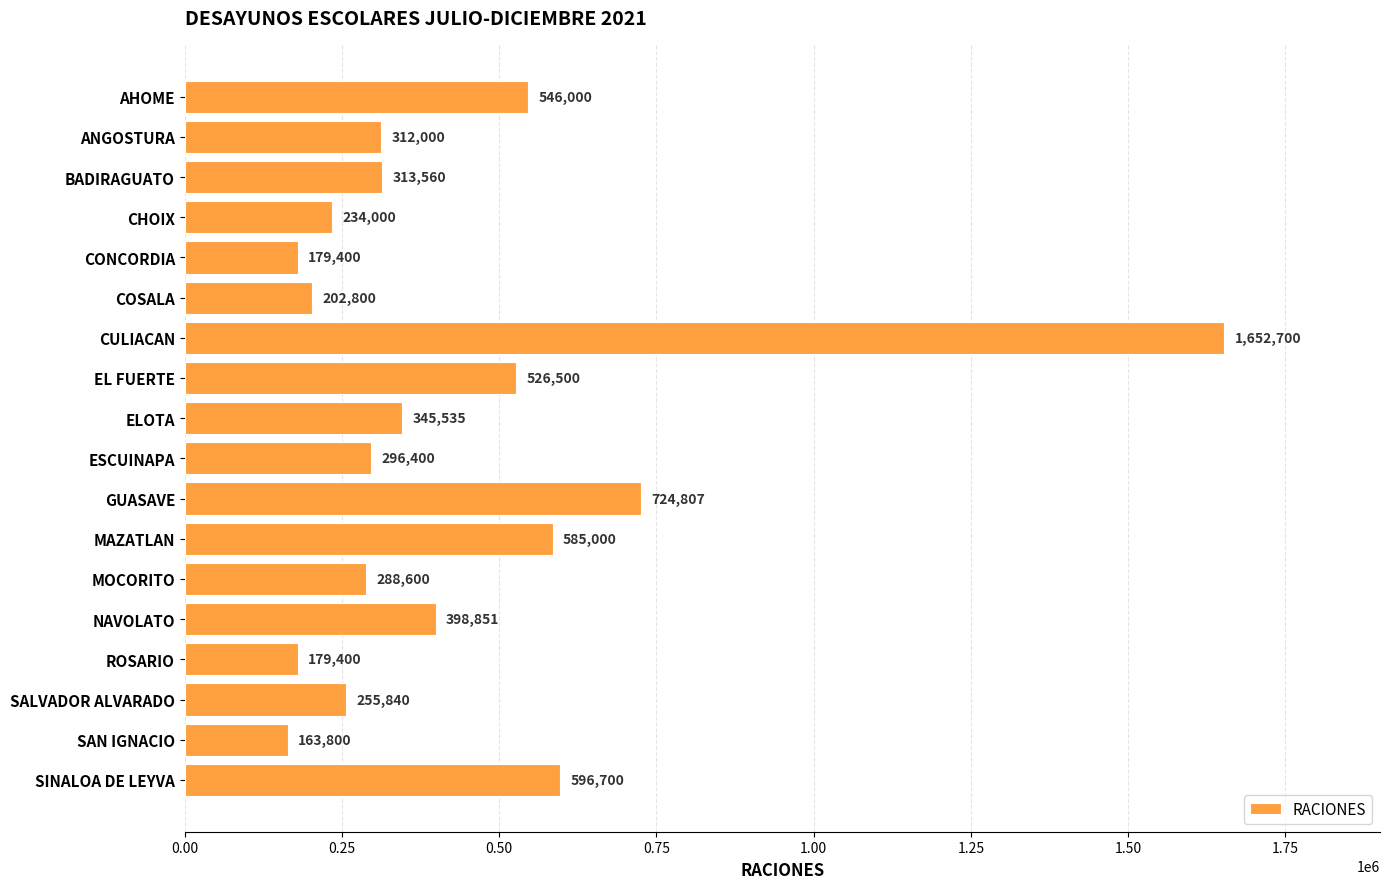

What is the label of the 11th bar from the bottom?

EL FUERTE